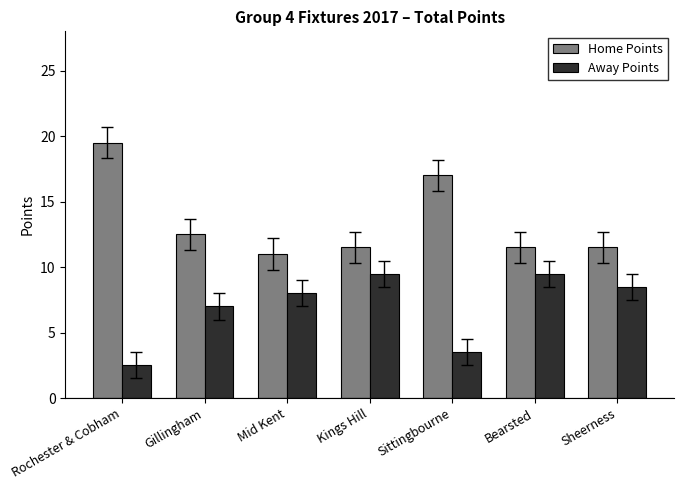

The value of Home Points at Gillingham is 12.5. True or false?

True